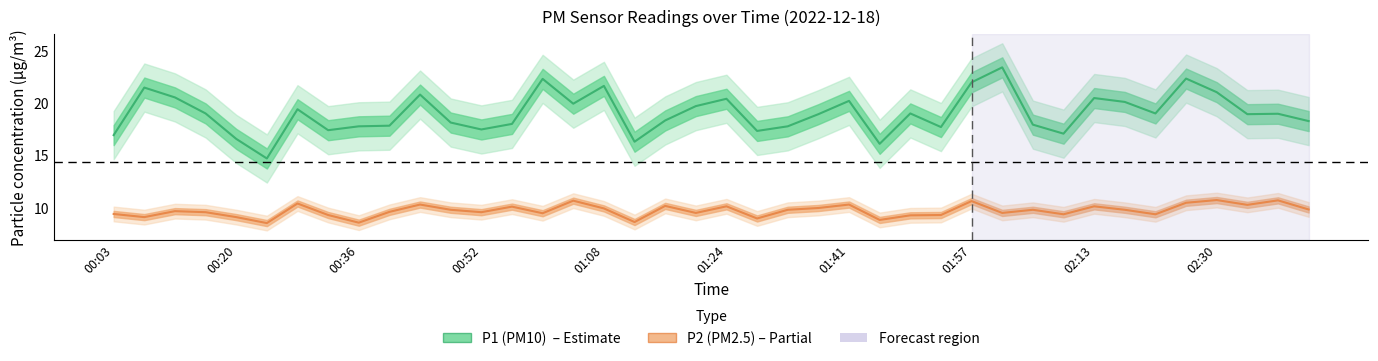

Between 01:12 and 02:01, which series saw the biggest shift?

P1